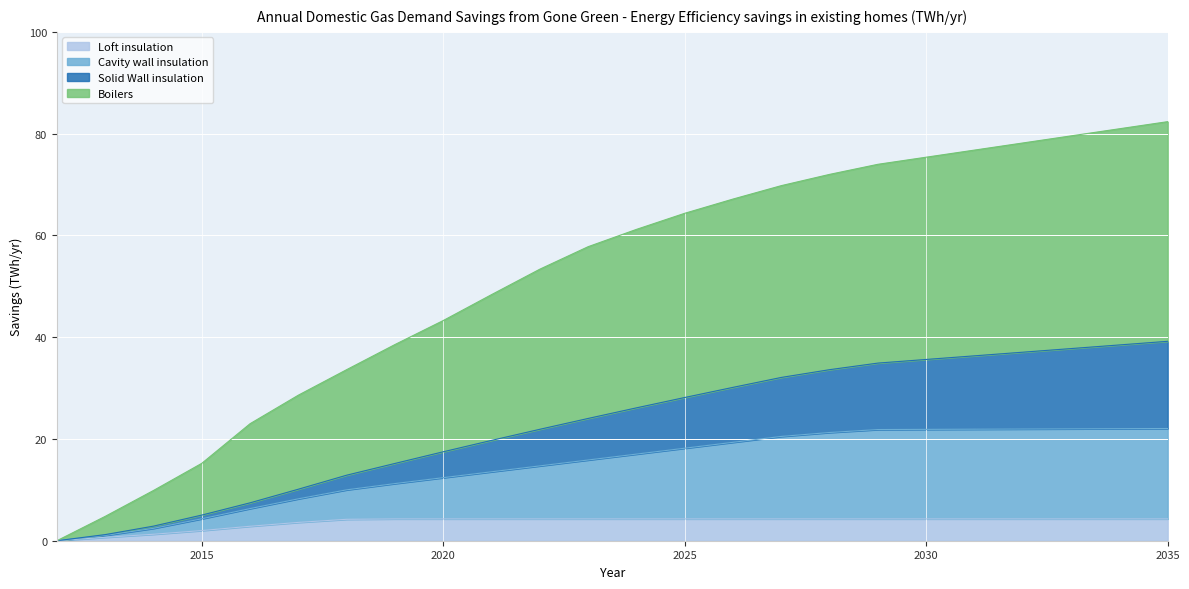

What is the total value across all series at 2025?

64.3